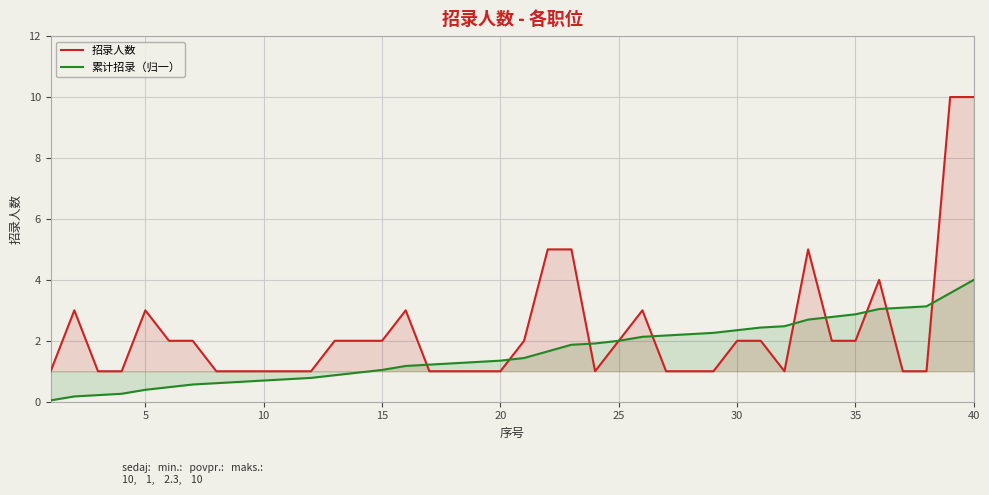

List the series in order of their peak value, highest first.

招录人数, 累计招录（归一）